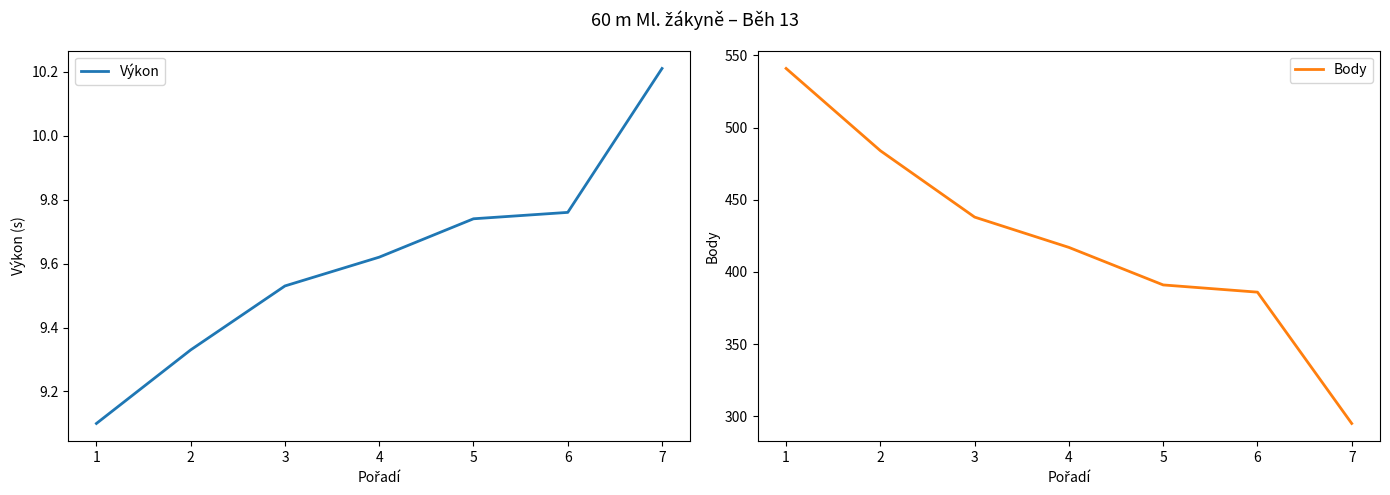

True or false: Body and Výkon cross at least once.

False